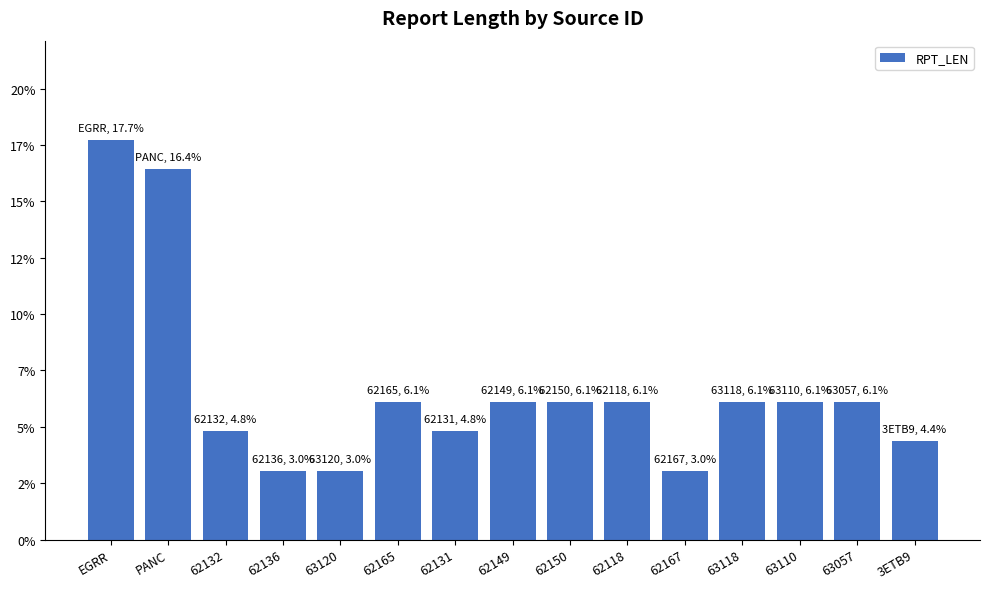

Are the bars horizontal?

No